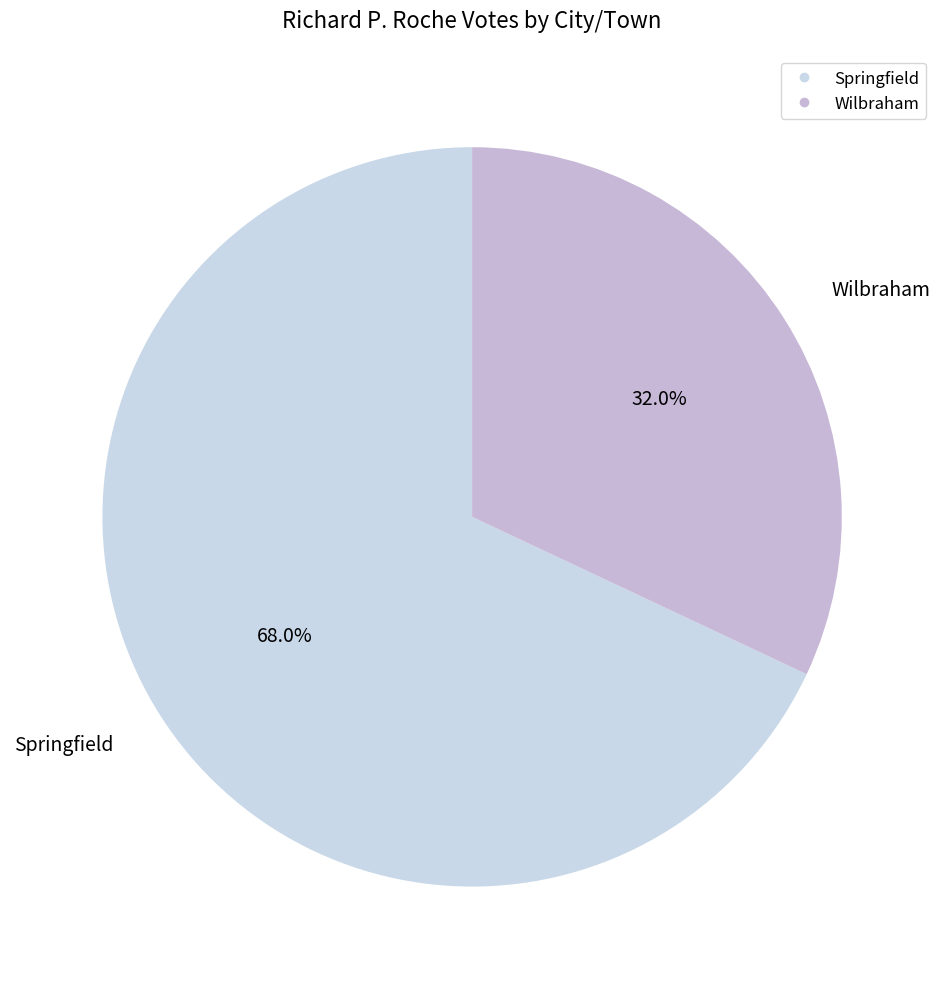

What is the total percentage of Springfield and Wilbraham?

100.0%